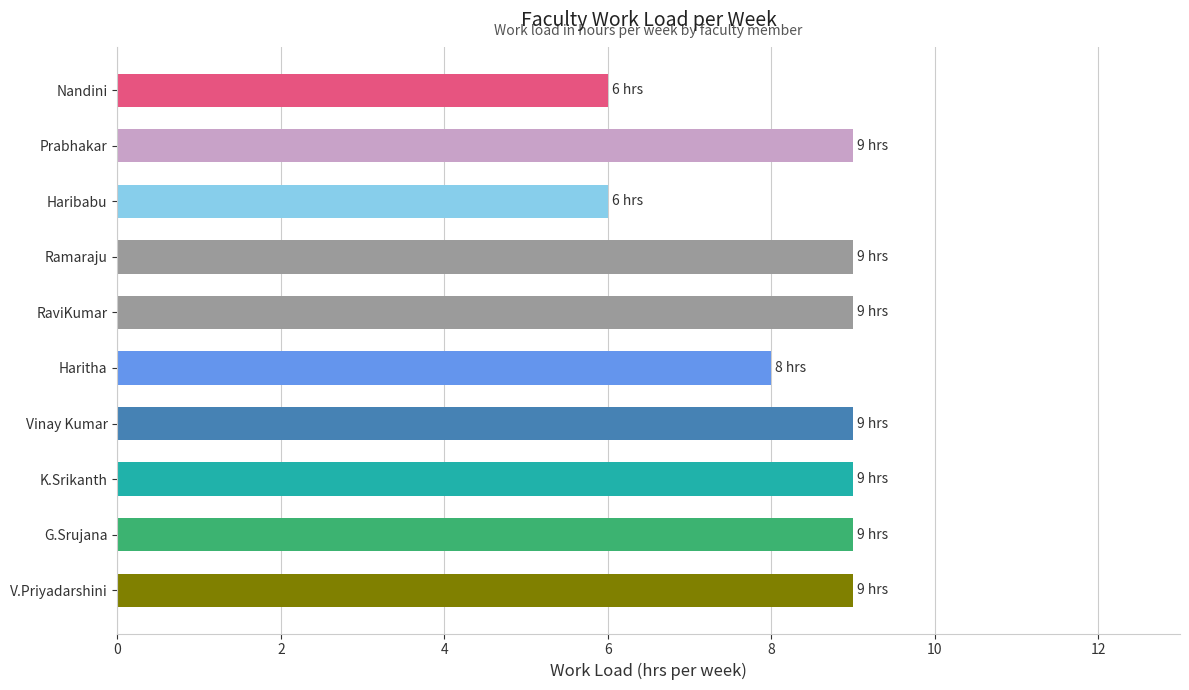

Count the number of data series in this chart.

1